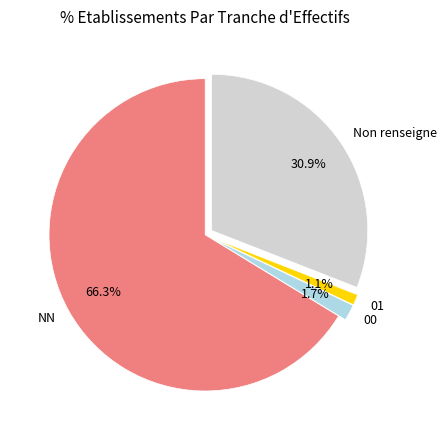

Is there a majority slice in this chart?

Yes